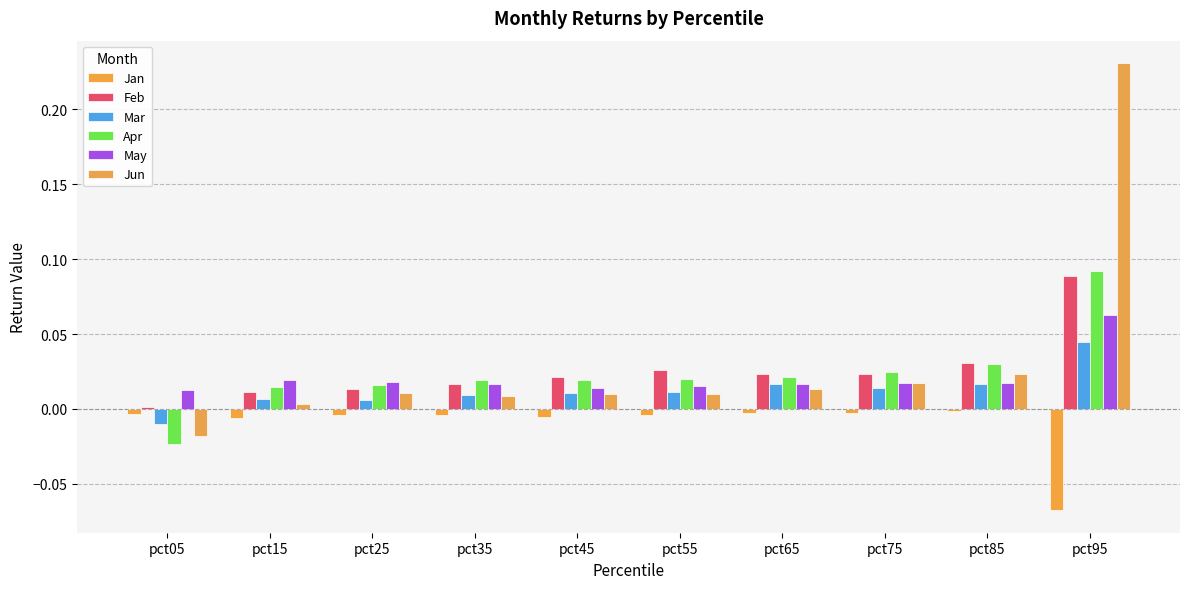

The value of May at pct35 is 0.0. True or false?

True